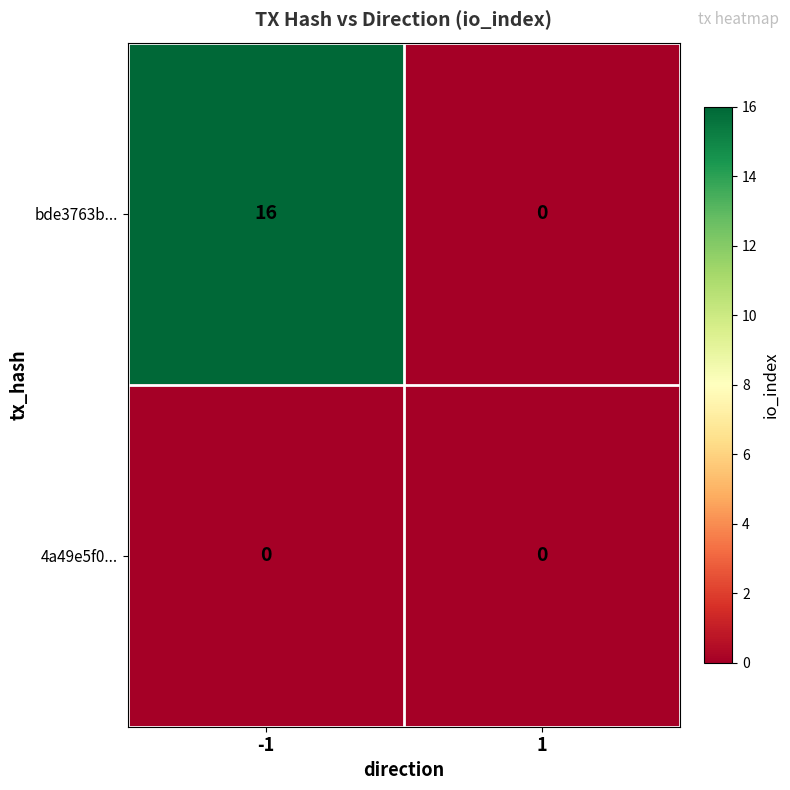

What is the sum of all bde3763b... values?

16